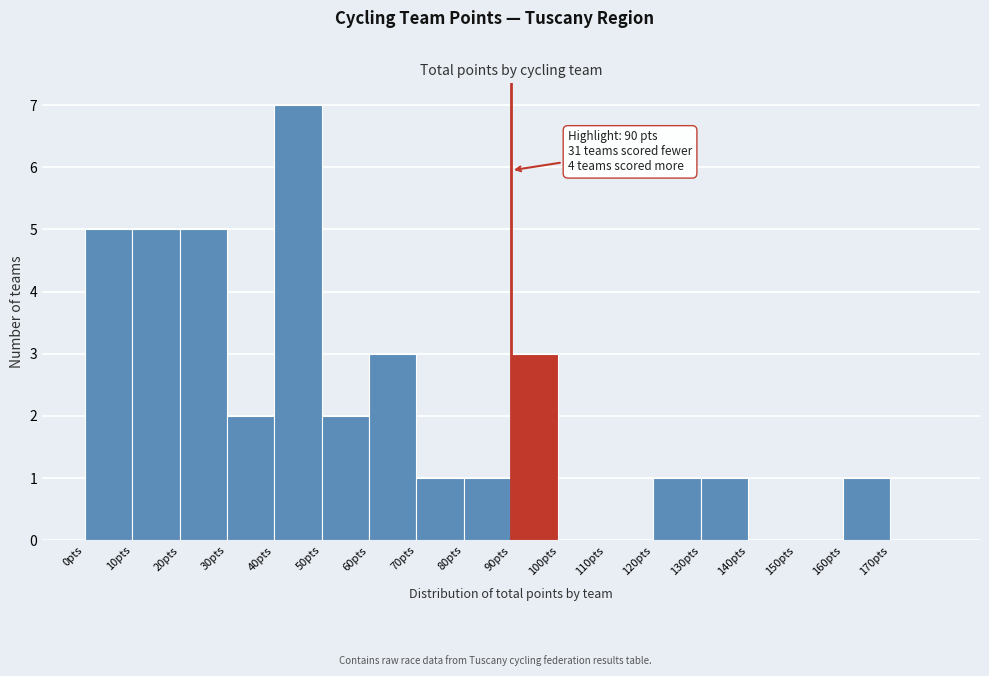

Which range on the x-axis has the tallest bar?

40 to 50